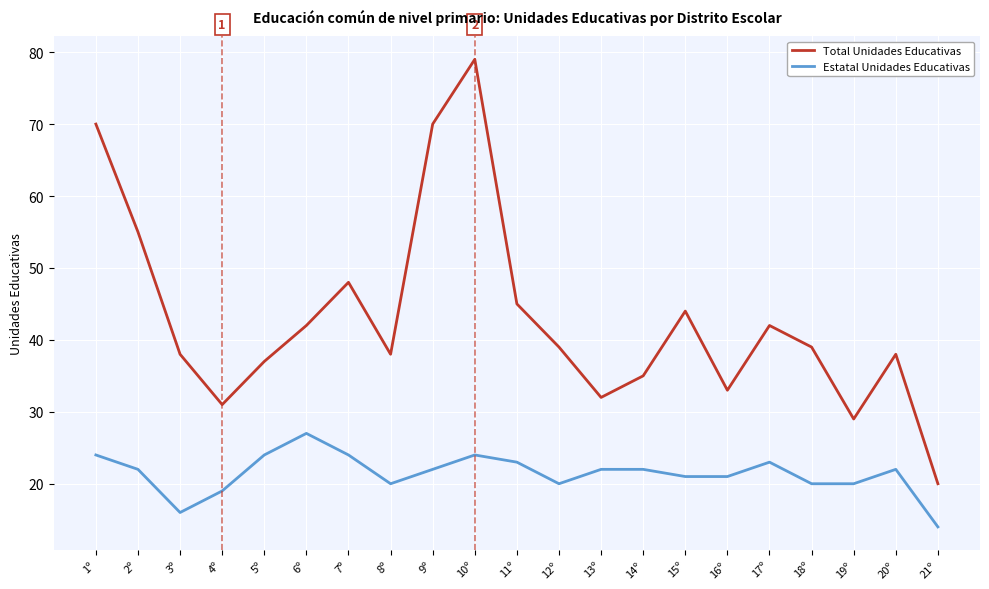

Count the number of data series in this chart.

2